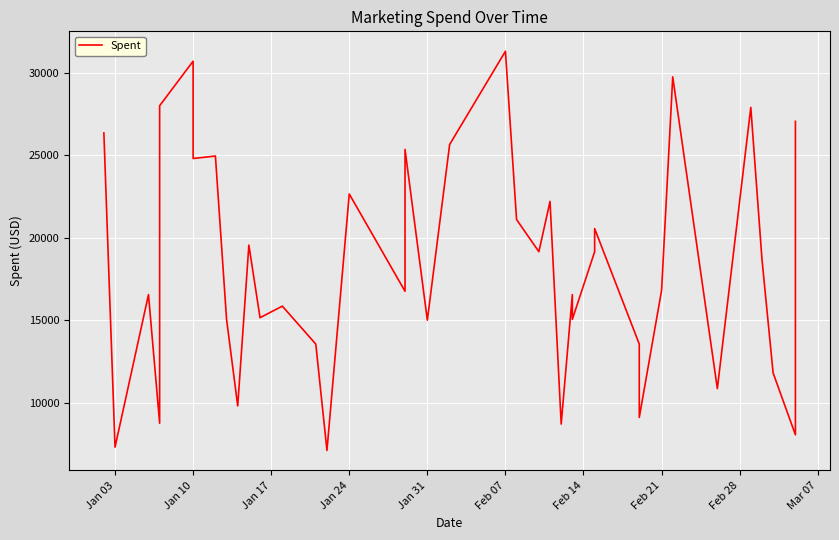

Reading left to right, list all the values displayed in this chart.

26350	7300	16550	8750	28000	30700	24800	24950	15050	9800	19550	15150	15850	13550	7100	22650	16750	25350	15000	25650	31300	21100	19150	22200	8700	16550	15050	19150	20550	13550	12950	9100	16800	29750	10850	27900	18700	11800	8050	27050